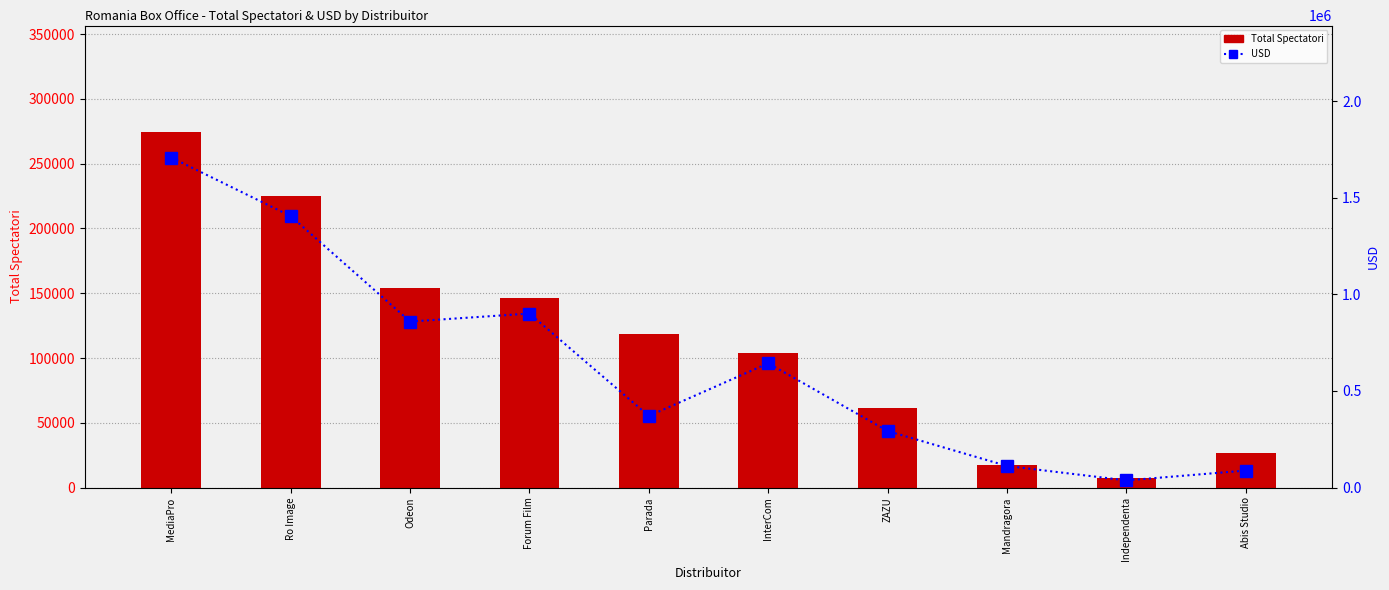

At which category does the chart reach its peak across all series?

MediaPro